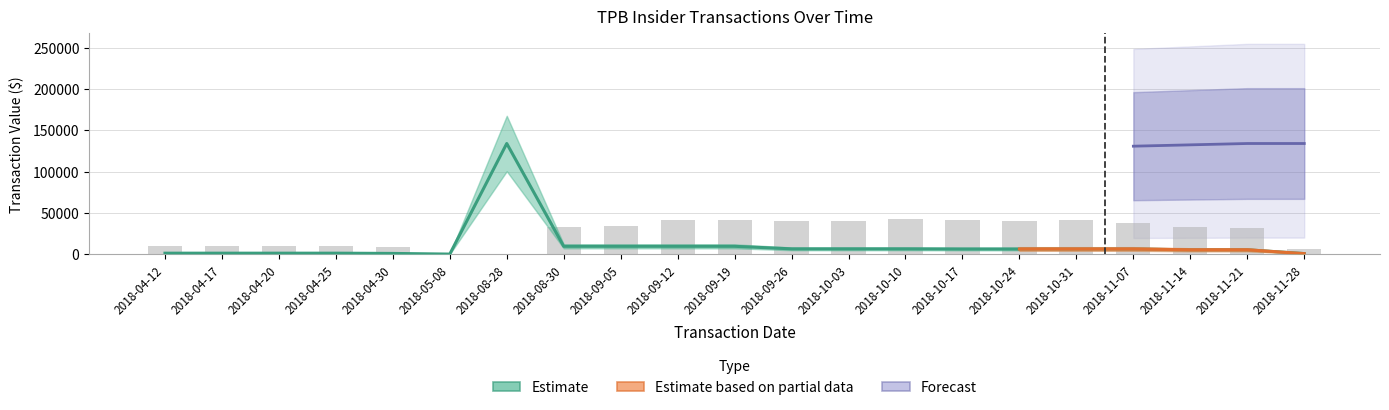

At which category is the sum across all series the highest?

2018-08-28